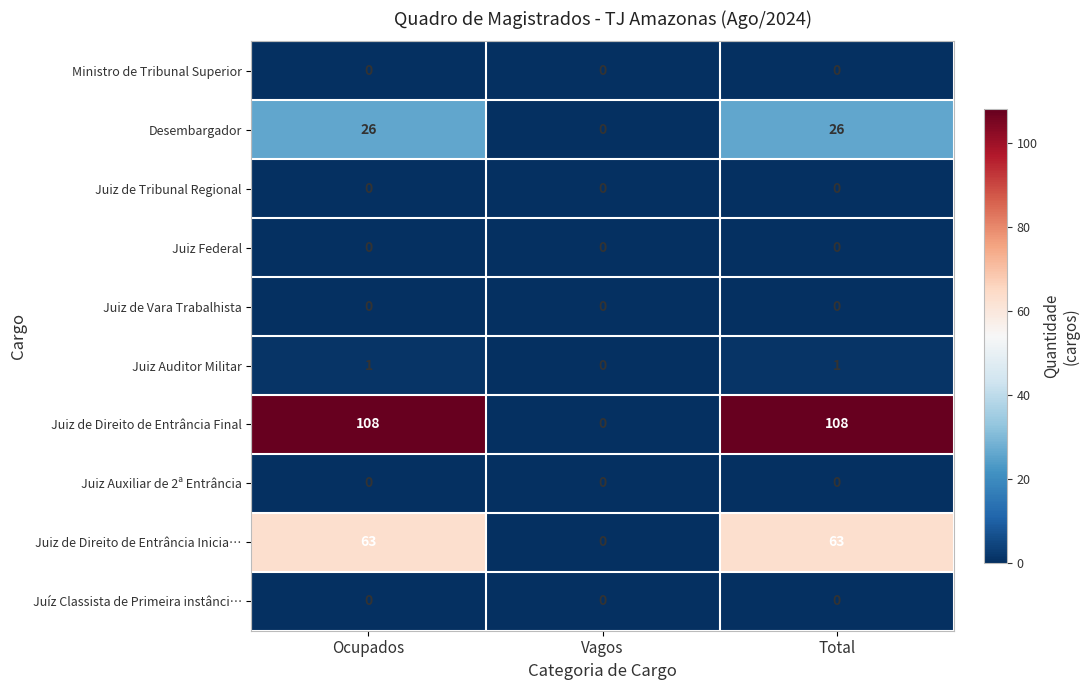

What is the spread (max minus min) of values at Total?

108